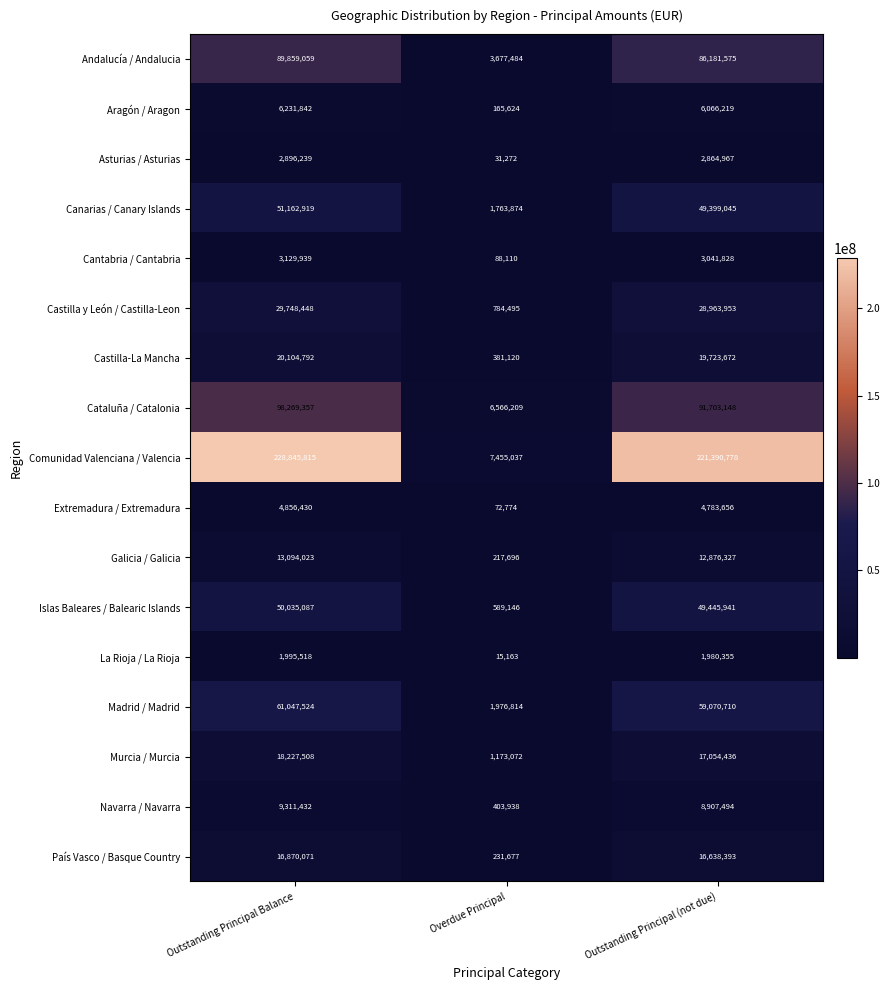

At which label is Madrid / Madrid closest to 31512169?

Outstanding Principal (not due)